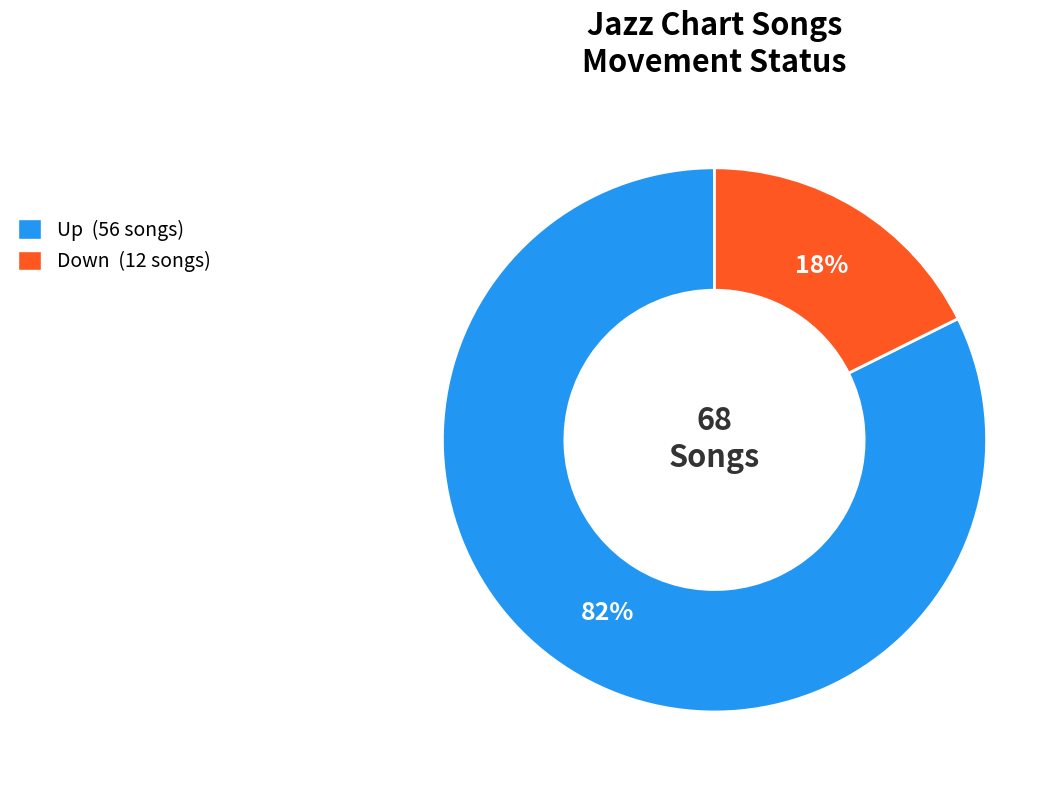

To the nearest percent, what is the average slice percentage?

50%